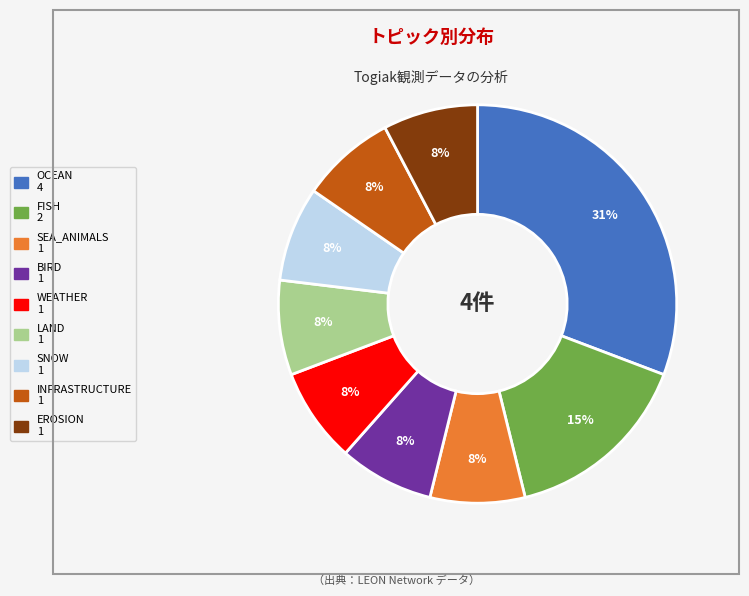

Do SNOW and WEATHER together represent more than half of the pie?

No